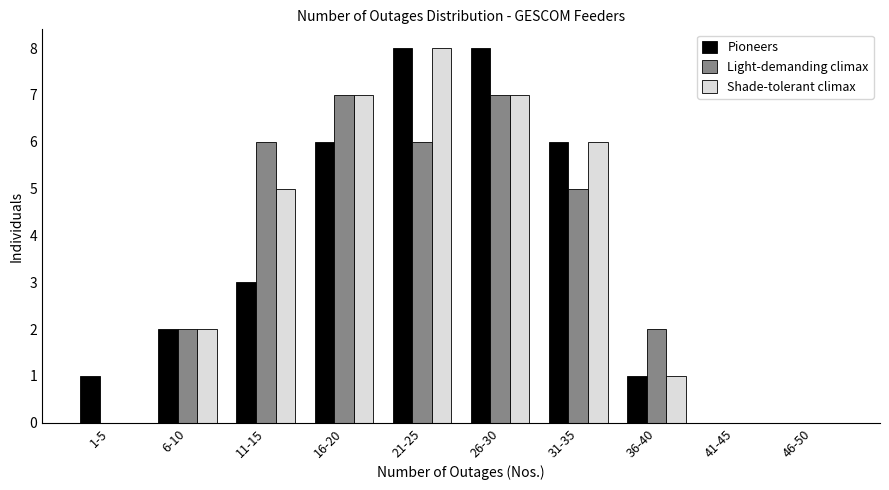

Reading left to right, list all the values displayed in this chart.

Pioneers: 1-5=1	6-10=2	11-15=3	16-20=6	21-25=8	26-30=8	31-35=6	36-40=1	41-45=0	46-50=0
Light-demanding climax: 1-5=0	6-10=2	11-15=6	16-20=7	21-25=6	26-30=7	31-35=5	36-40=2	41-45=0	46-50=0
Shade-tolerant climax: 1-5=0	6-10=2	11-15=5	16-20=7	21-25=8	26-30=7	31-35=6	36-40=1	41-45=0	46-50=0